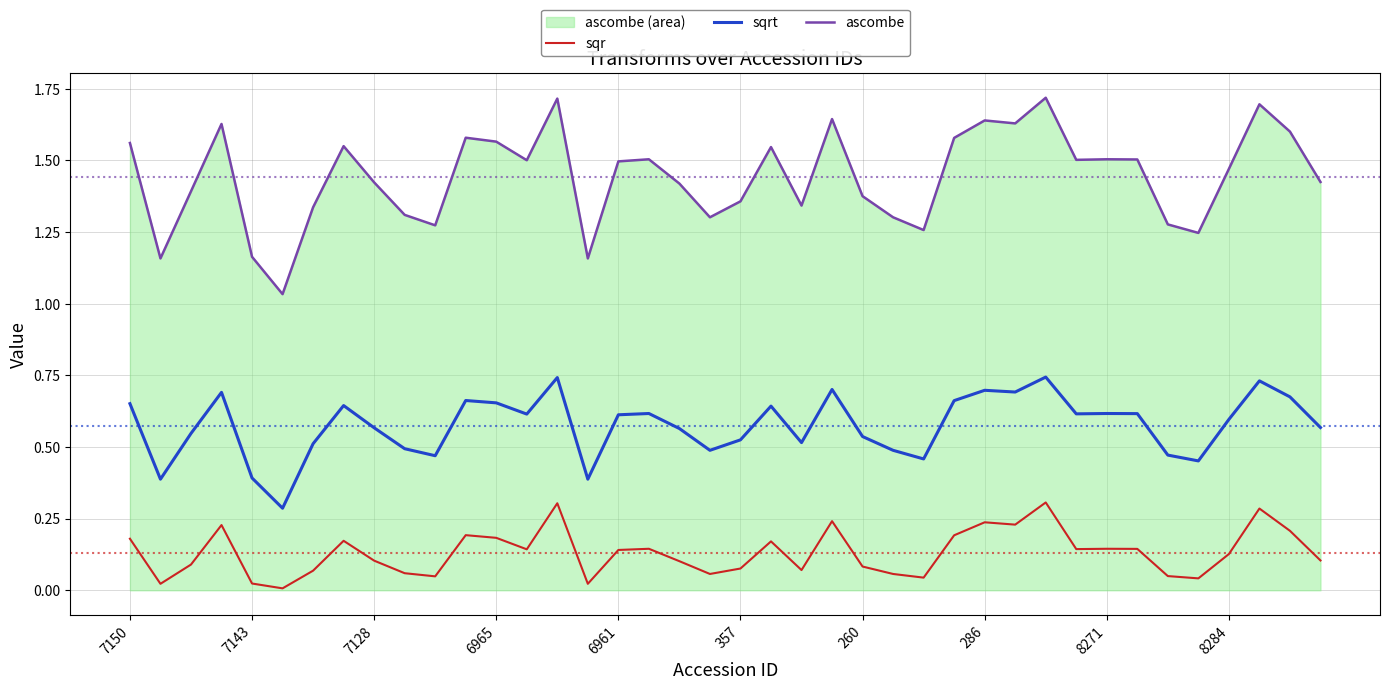

Which series has the widest spread of values?

ascombe